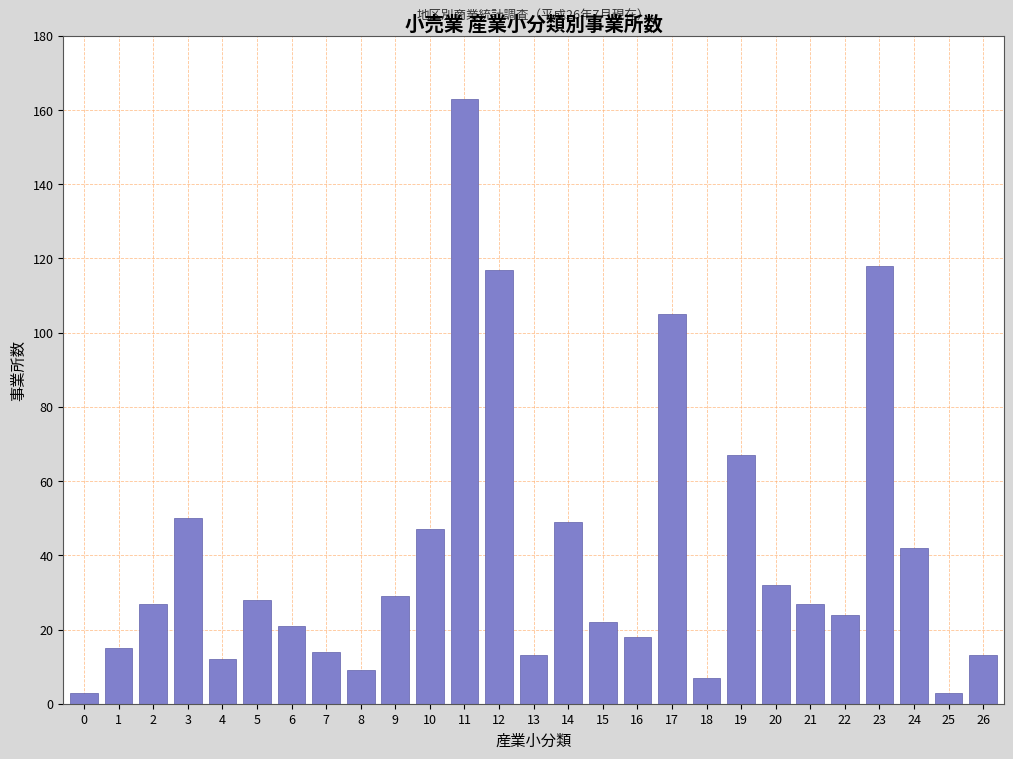

Reading left to right, extract all data points from this chart.

3	15	27	50	12	28	21	14	9	29	47	163	117	13	49	22	18	105	7	67	32	27	24	118	42	3	13